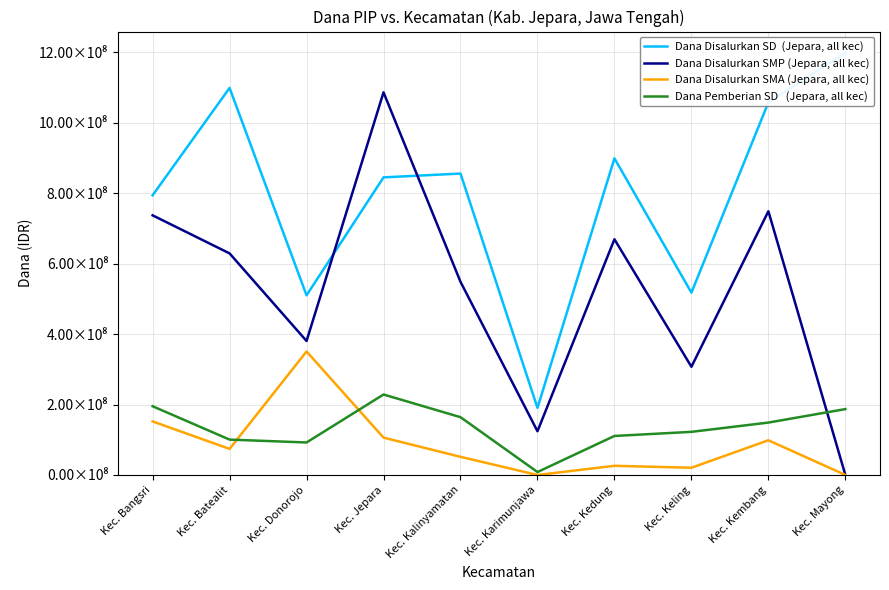

At which label does Dana Pemberian SD   (Jepara, all kec) reach its minimum?

Kec. Karimunjawa